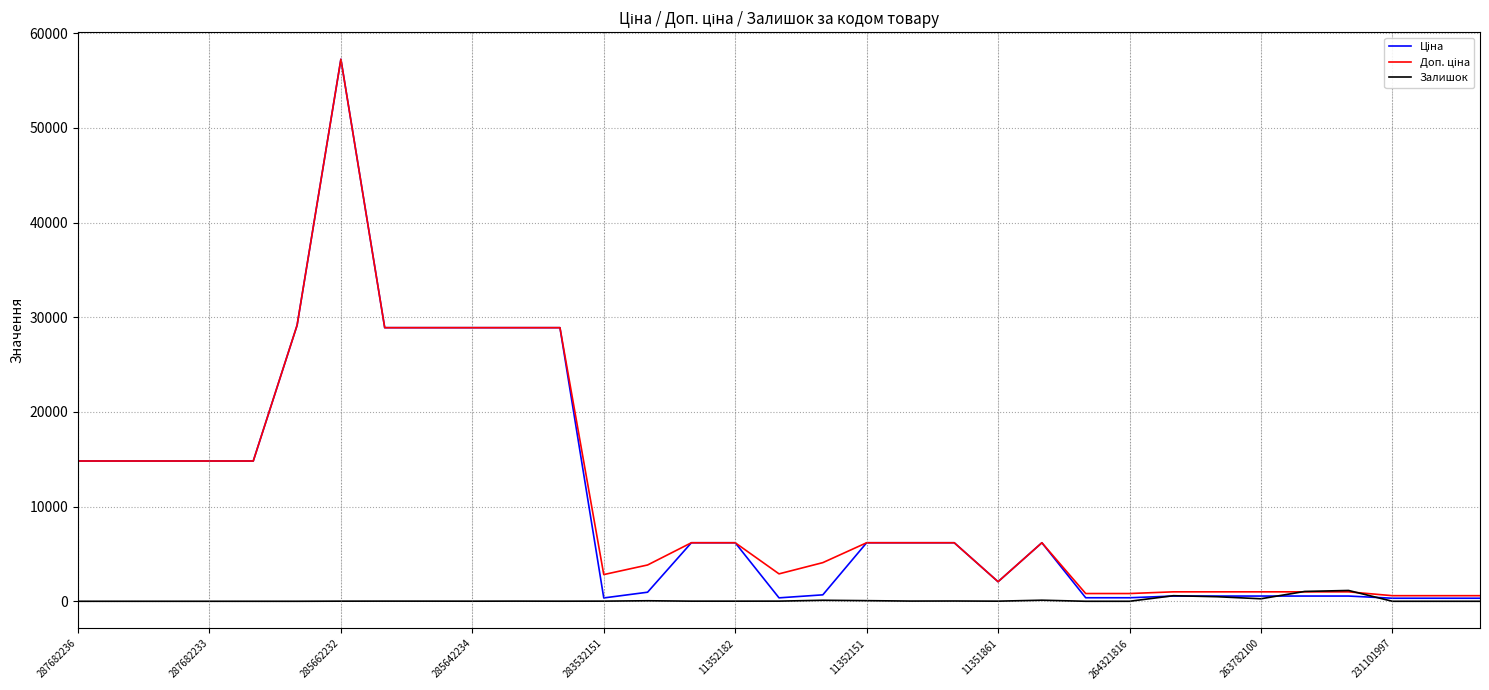

How many lines are shown in the chart?

3